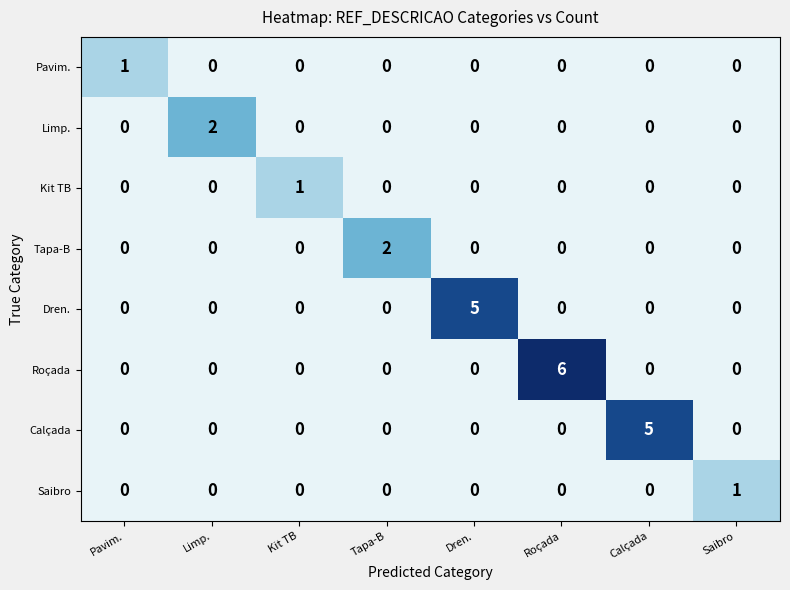

At which category is the sum across all series the highest?

Roçada